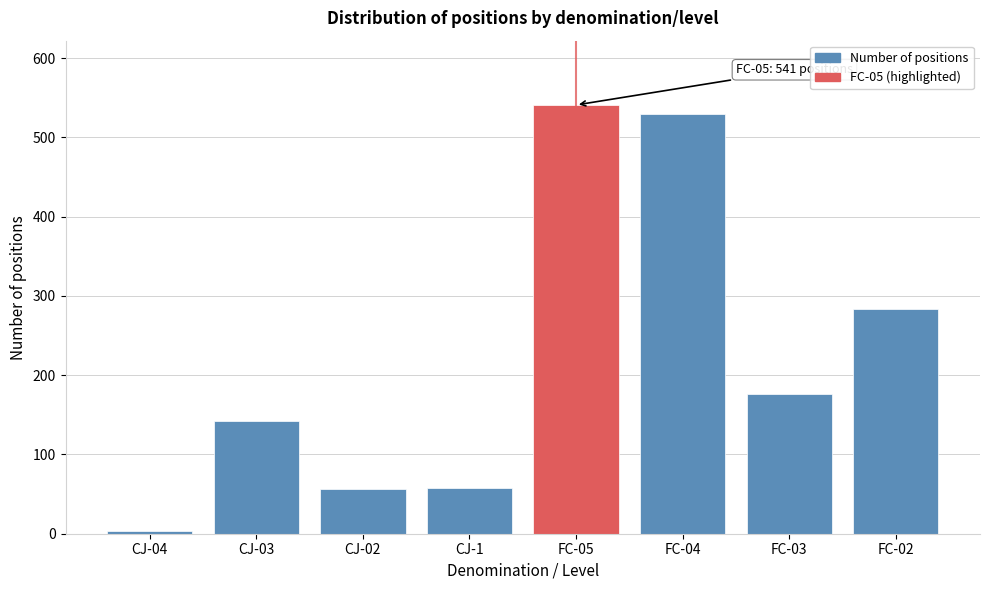

Approximately how many times larger is the value at CJ-02 compared to CJ-1?

1.0